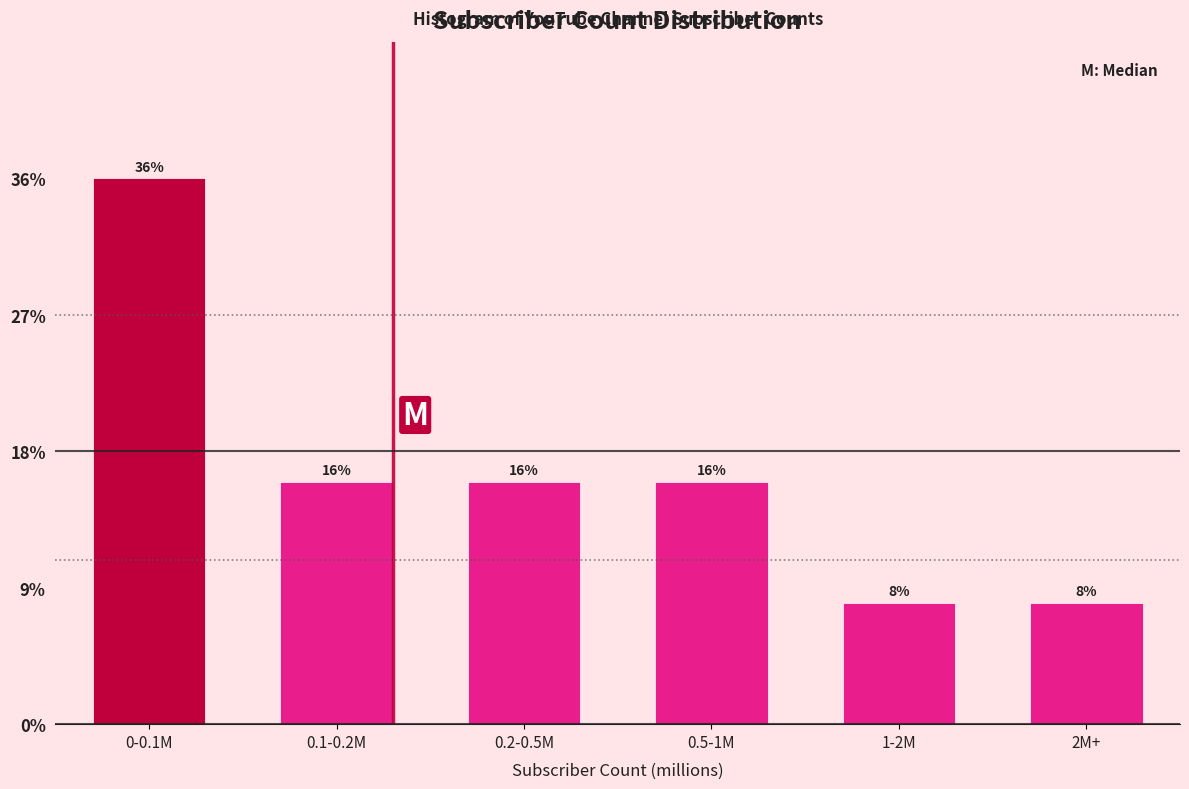

Reading right to left, what are all the values shown in this chart?

8	8	16	16	16	36